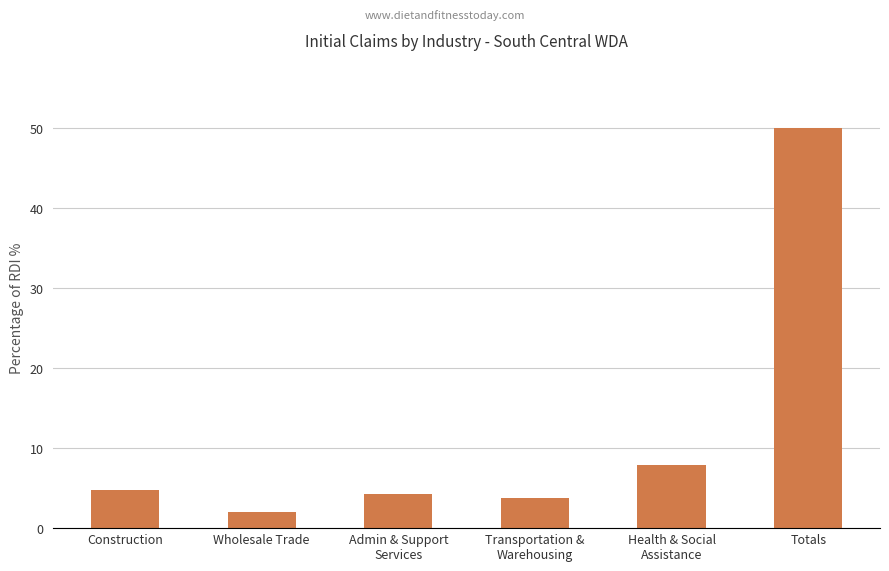

Which has a higher value, Health & Social
Assistance or Admin & Support
Services?

Health & Social
Assistance